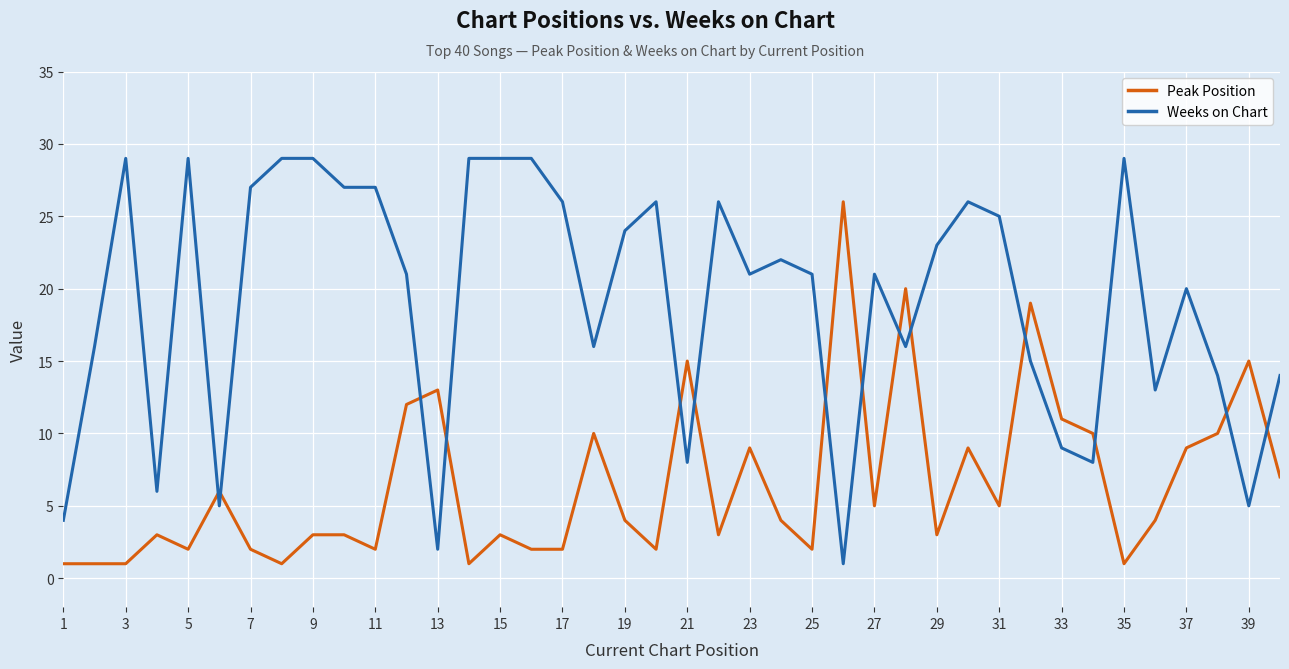

True or false: Weeks on Chart and Peak Position cross at least once.

True